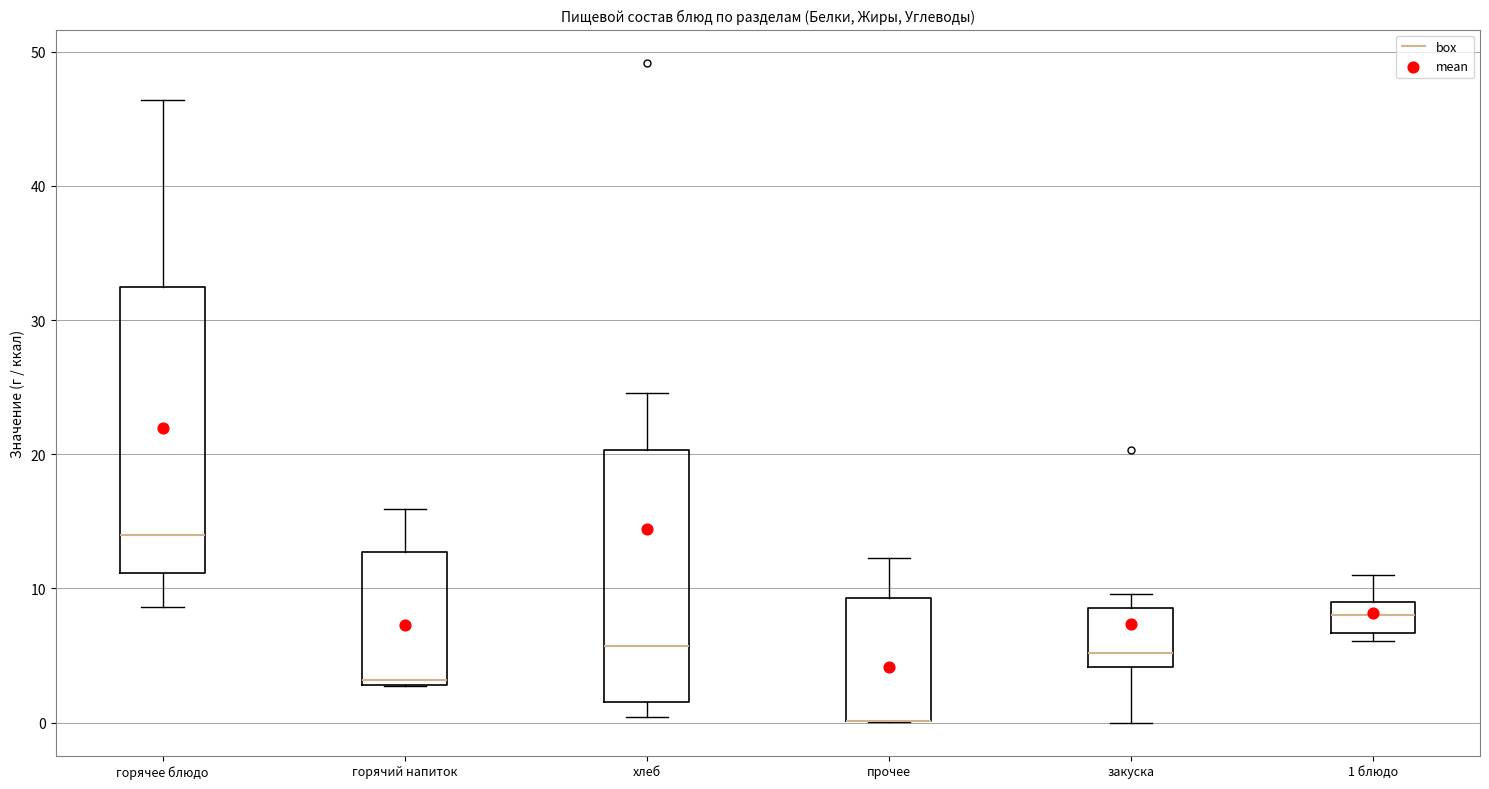

Which box is the tallest, from its lower edge to its upper edge?

горячее блюдо